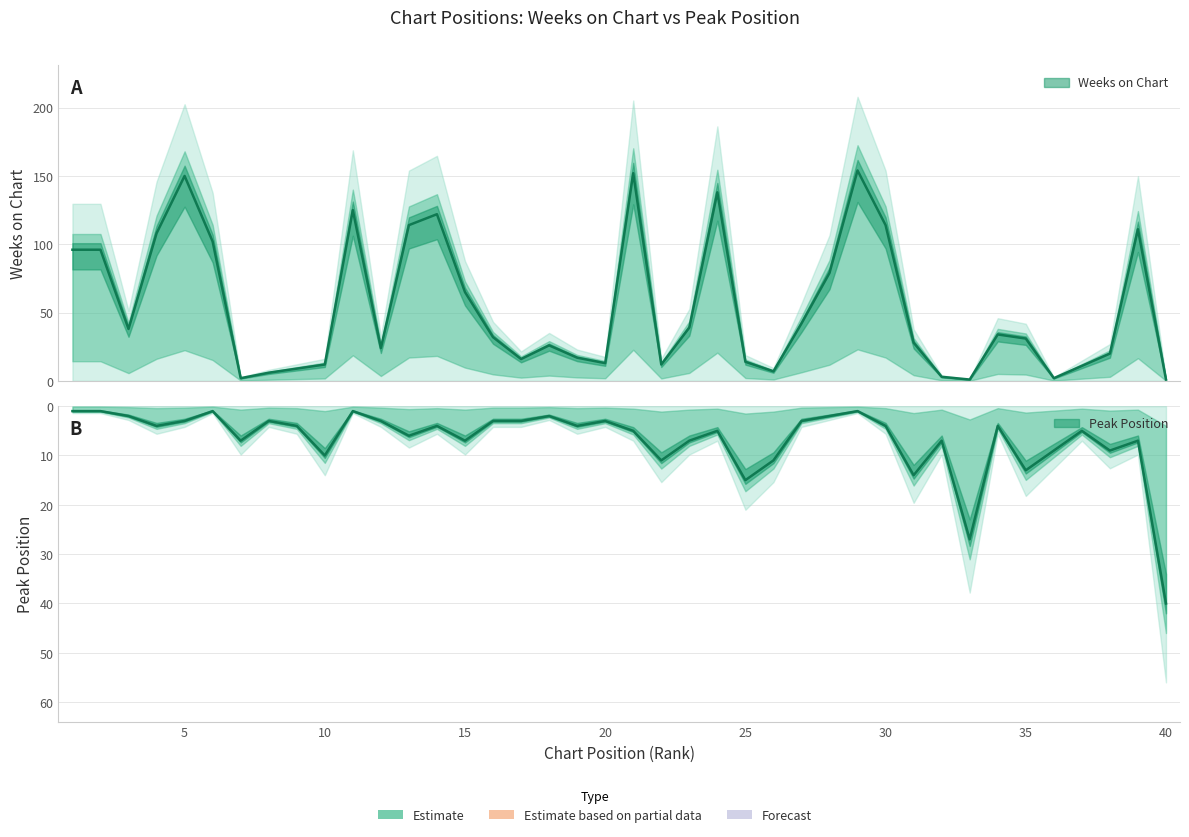

How many data points in Peak Position are above 4?

19